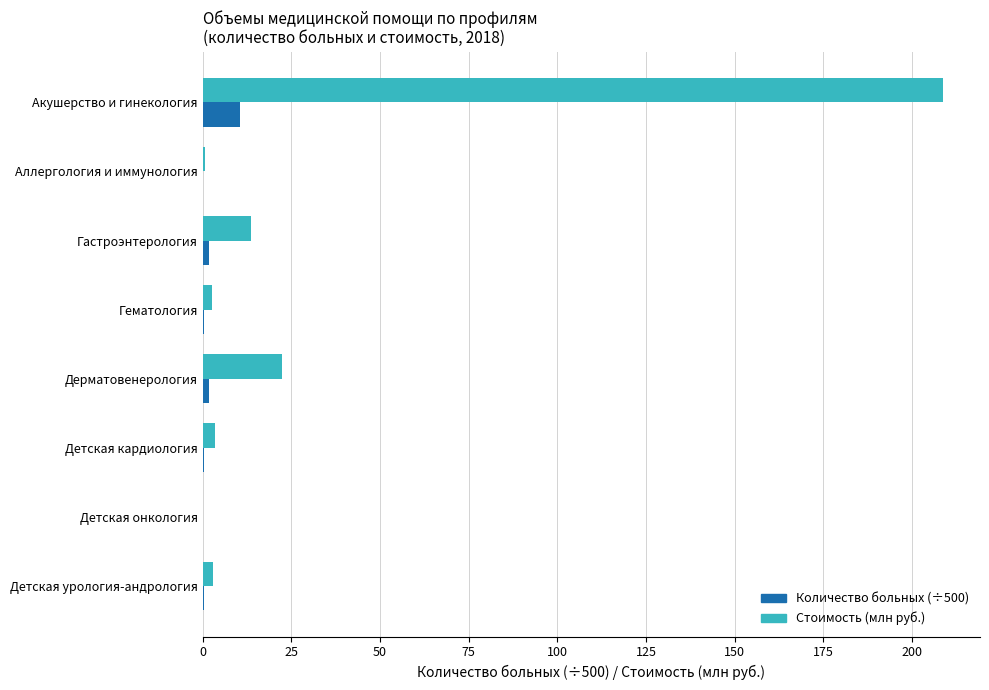

At which category is the sum across all series the highest?

Акушерство и гинекология